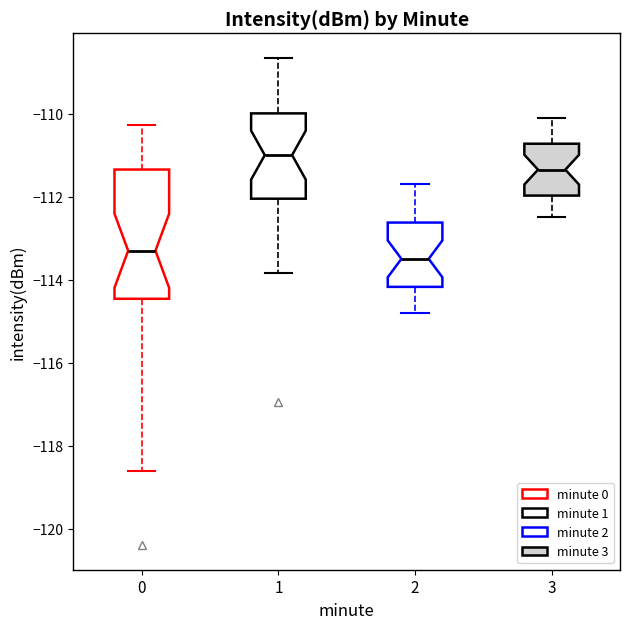

Reading left to right, transcribe this box plot: for each box, give where its median line is, the range the box spans, and where its two whiskers end, as read against the y-axis. The values are not printed on the chart, so give them approximately, as read against the axis.

0: median -113.4, box -114.4 to -111.4, whiskers -118.6 to -110.2
1: median -111.0, box -112.0 to -110.0, whiskers -113.8 to -108.6
2: median -113.4, box -114.2 to -112.6, whiskers -114.8 to -111.6
3: median -111.4, box -112.0 to -110.8, whiskers -112.4 to -110.0